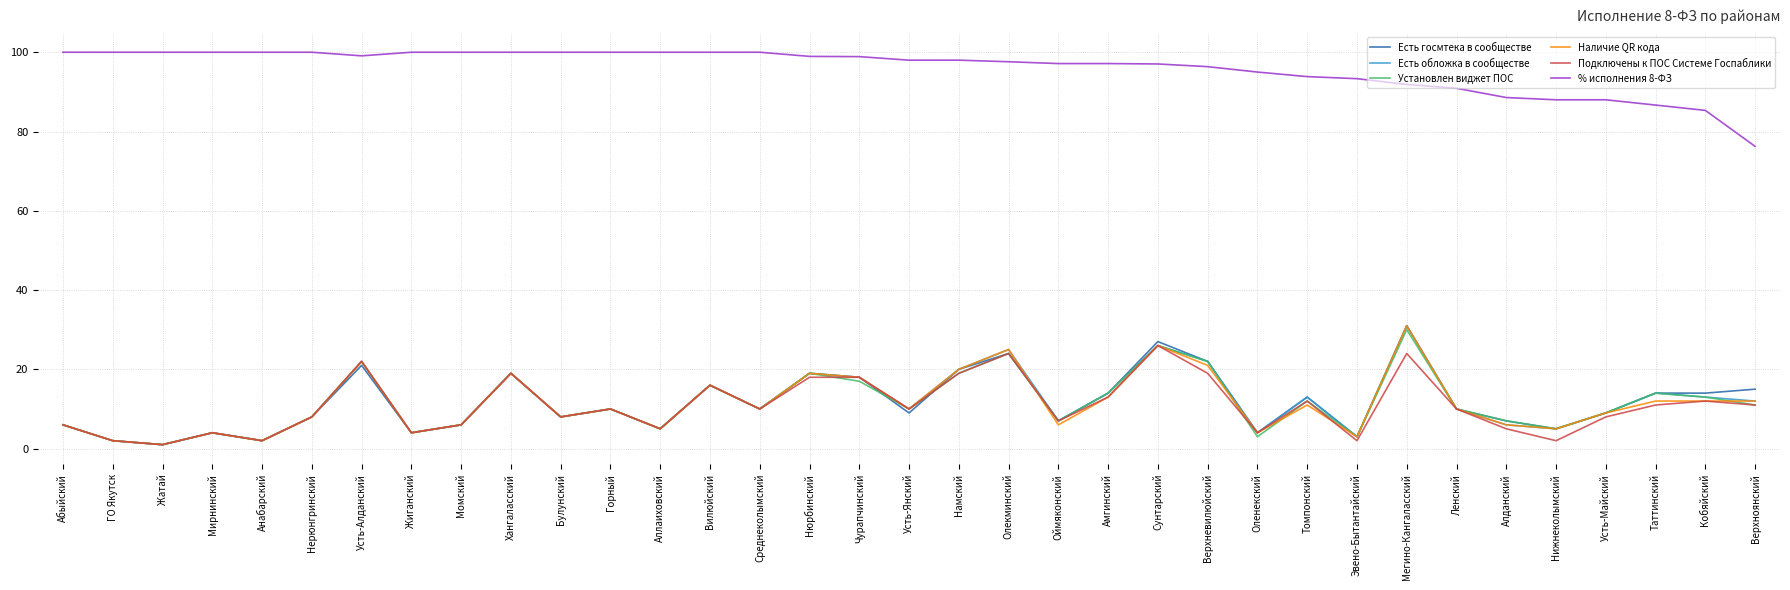

What position from the left is Оймяконский?

21